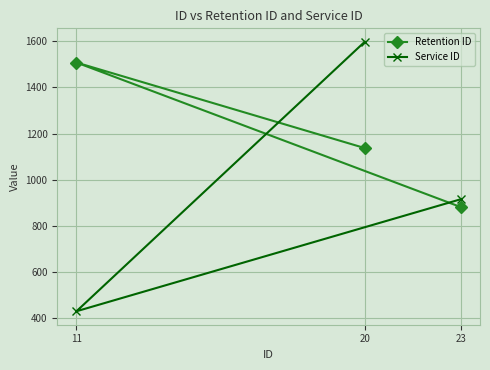

What is the average value of the Service ID series?

981